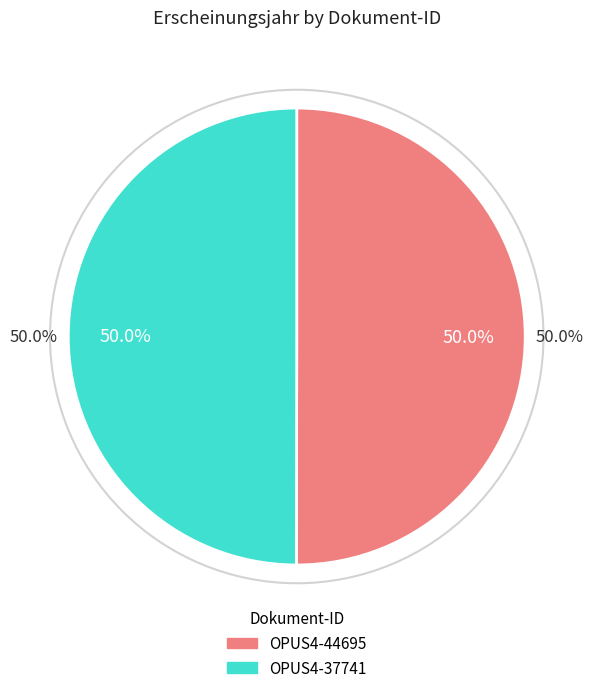

How many slices are in this pie chart?

2